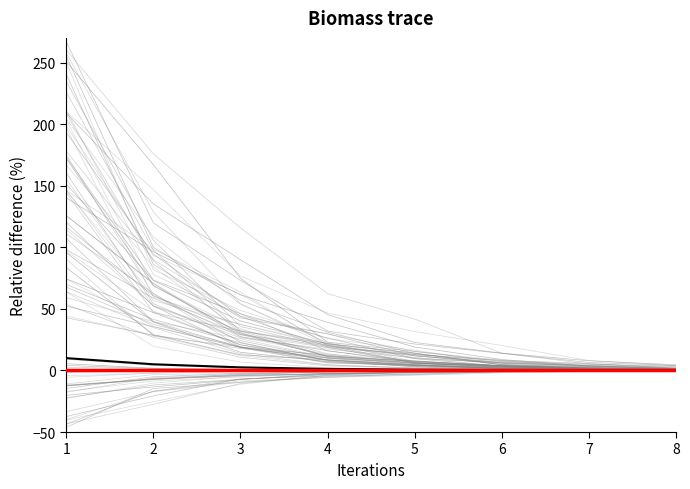

The value of mean at 2 is 0.0. True or false?

True